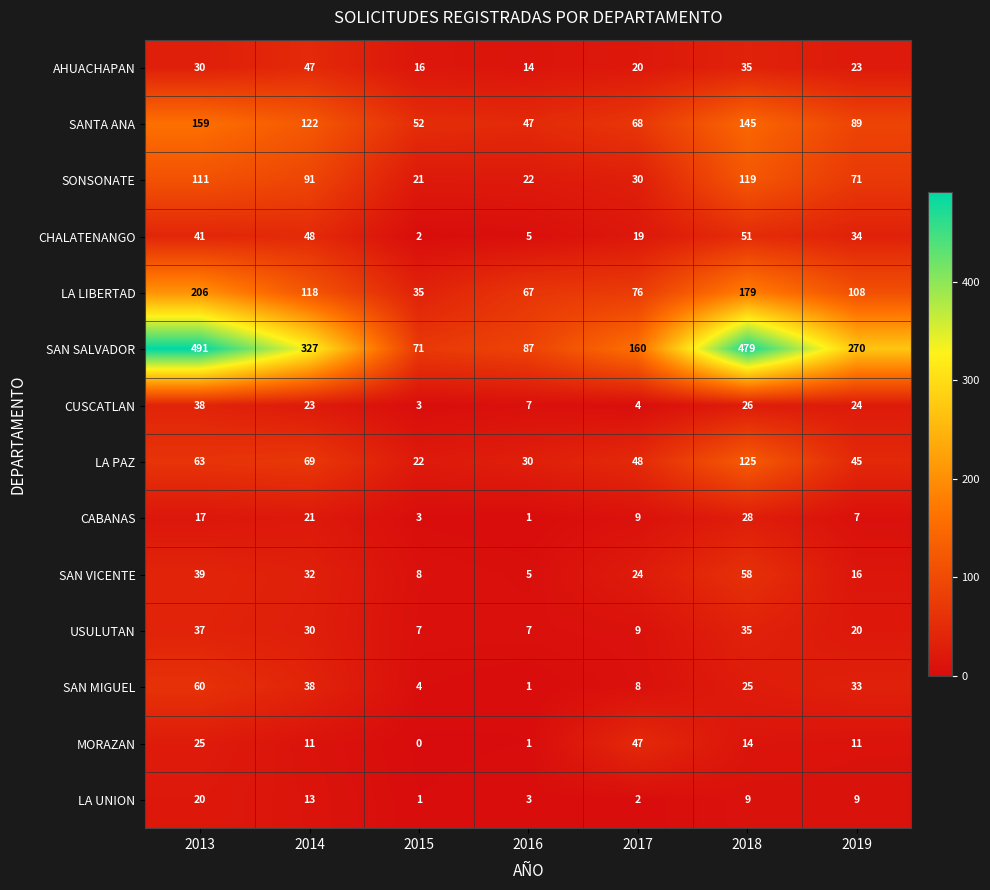

At which category does the chart reach its minimum across all series?

2015